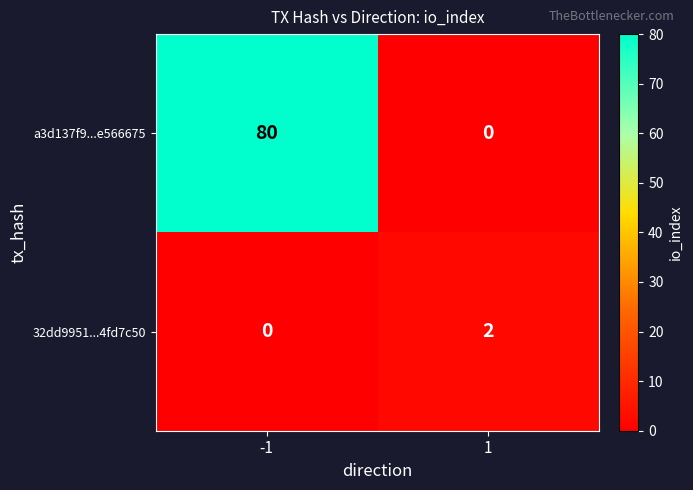

How many categories are shown in the chart?

2